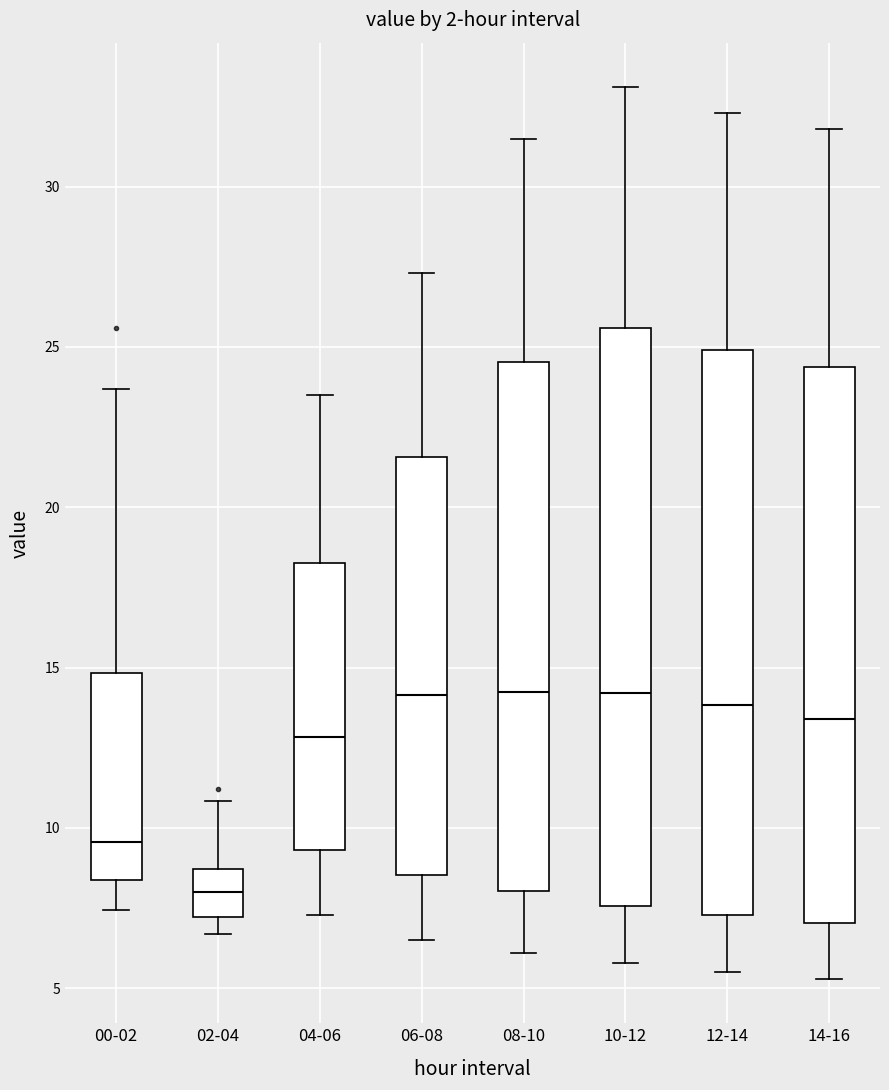

Which box's median line is the lowest?

02-04